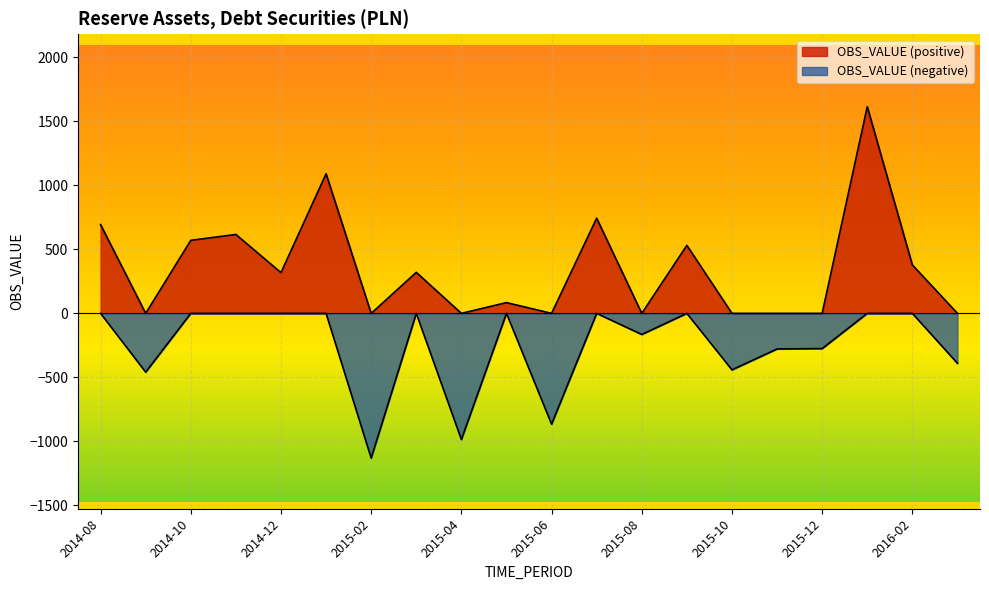

How many points are lower than both their immediate neighbors (excluding endpoints)?

7